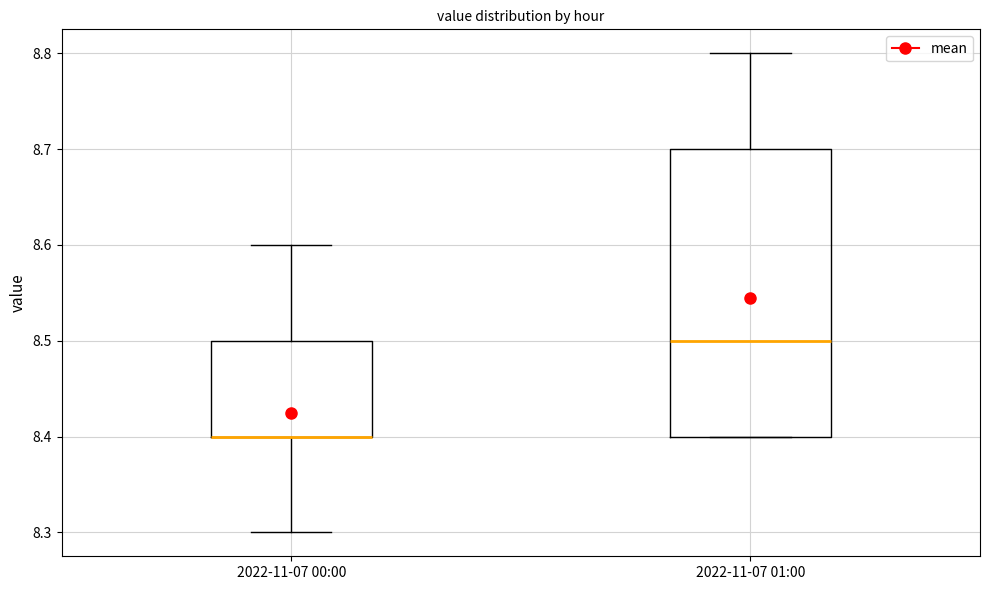

Which box is the tallest, from its lower edge to its upper edge?

2022-11-07 01:00